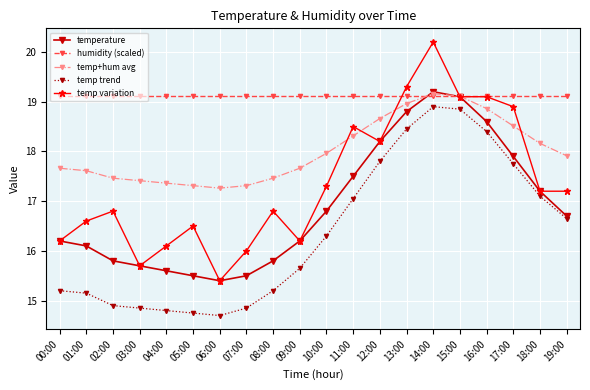

Rank the series by their average value, from highest to lowest.

humidity (scaled), temp+hum avg, temp variation, temperature, temp trend